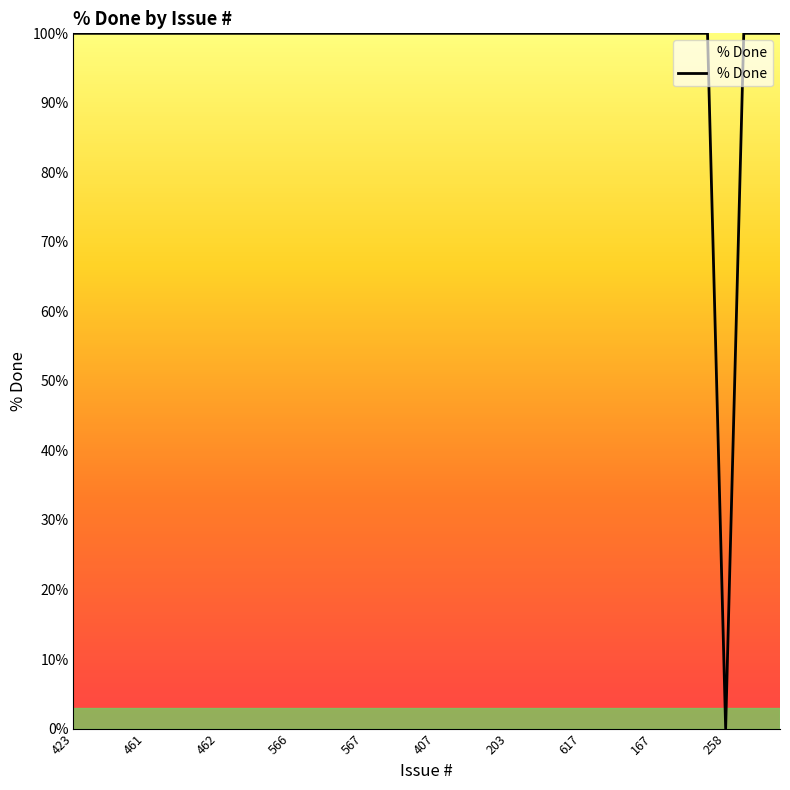

What is the maximum value shown in the chart?

100